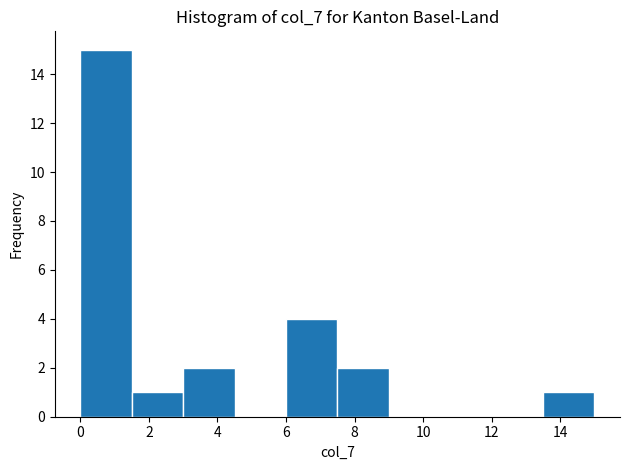

Which range on the x-axis has the tallest bar?

0.0 to 1.5